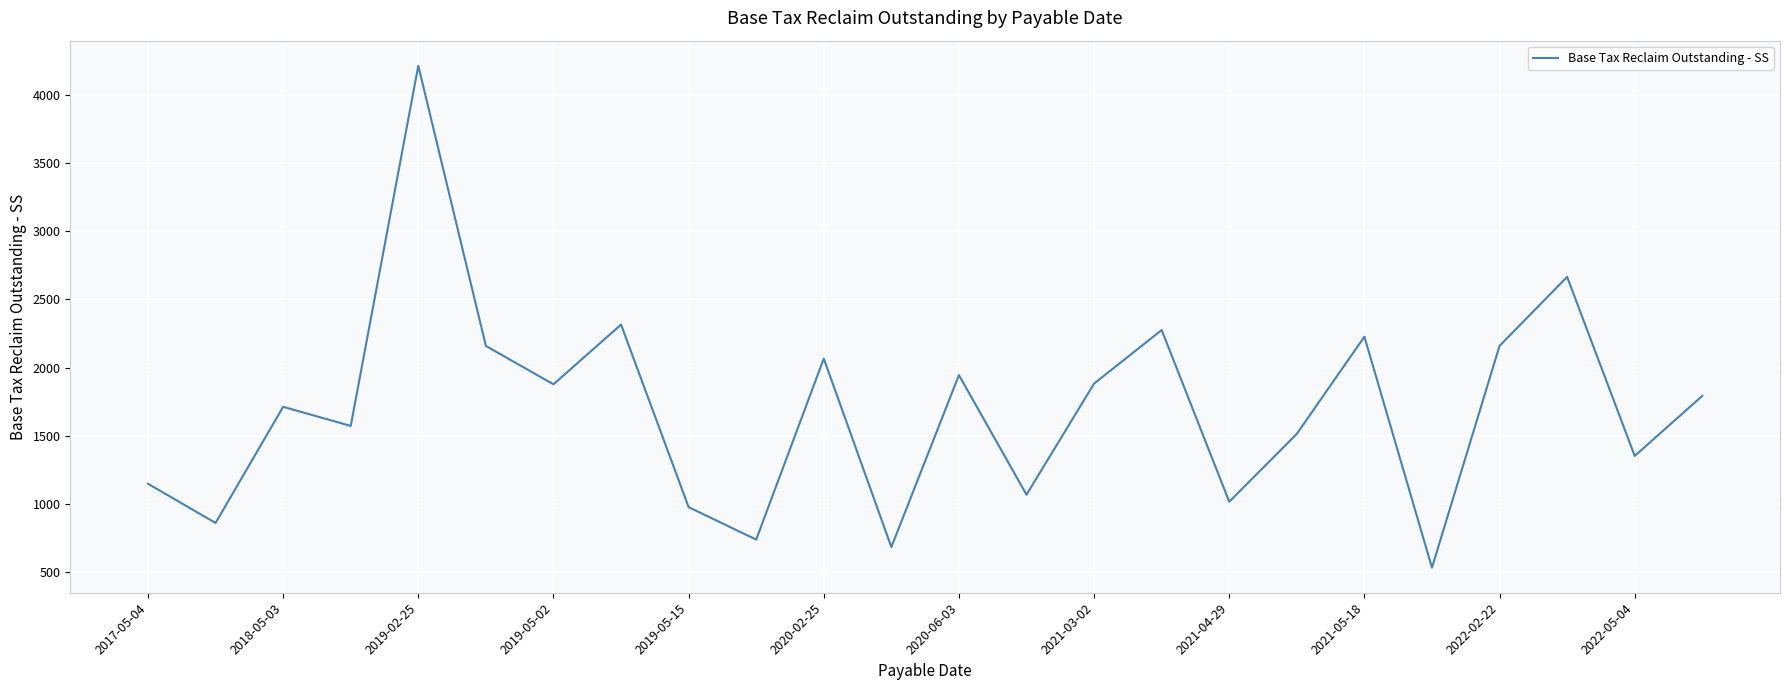

How many interior local valleys (lower than both neighbors) does the data have?

9